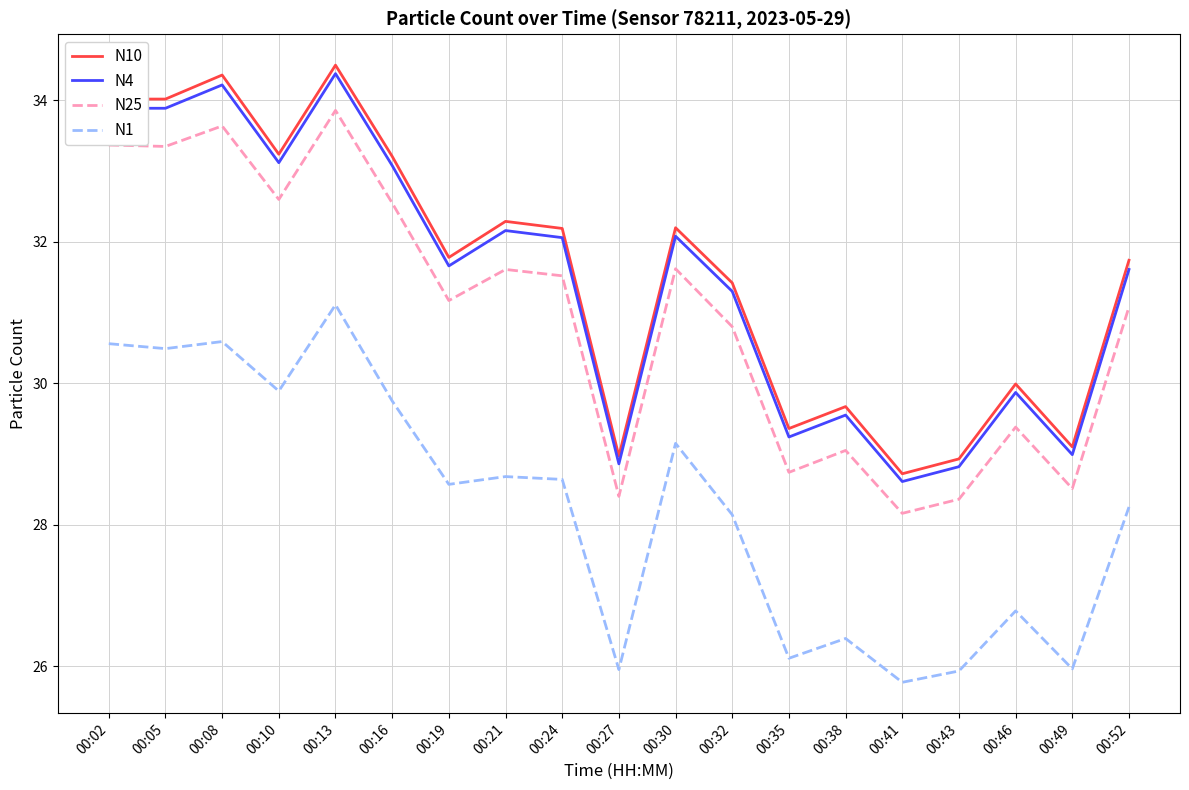

The value of N25 at 00:46 is 14.2. True or false?

False